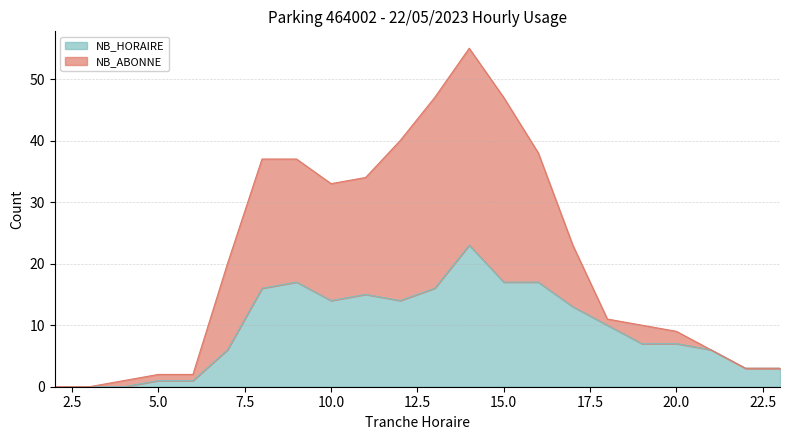

What are all the series names shown in the legend?

NB_HORAIRE, NB_ABONNE